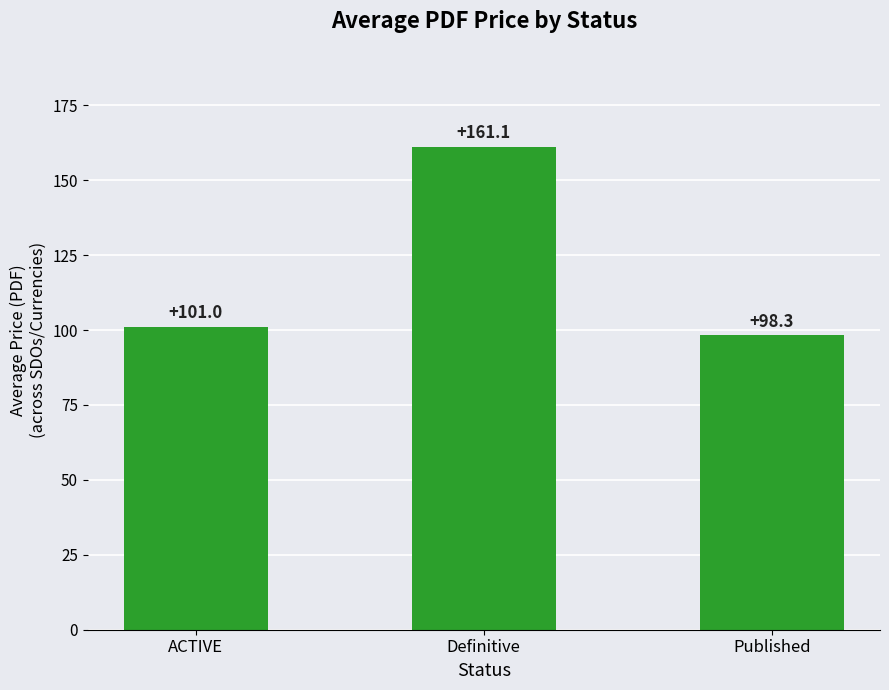

What is the greatest value displayed?

161.1